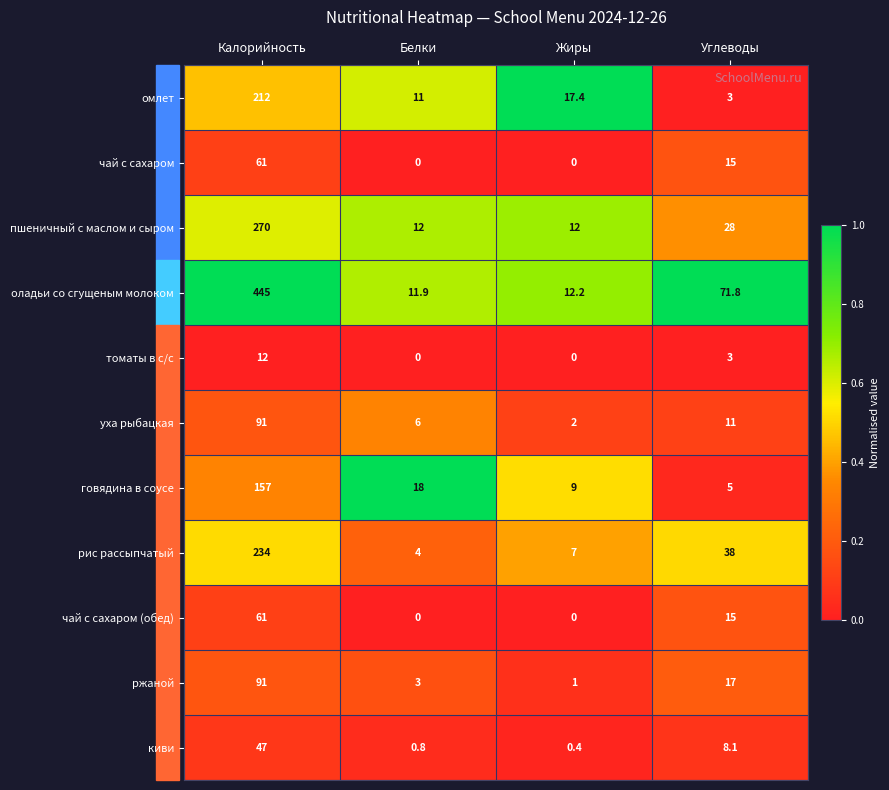

At which category is the sum across all series the highest?

Калорийность